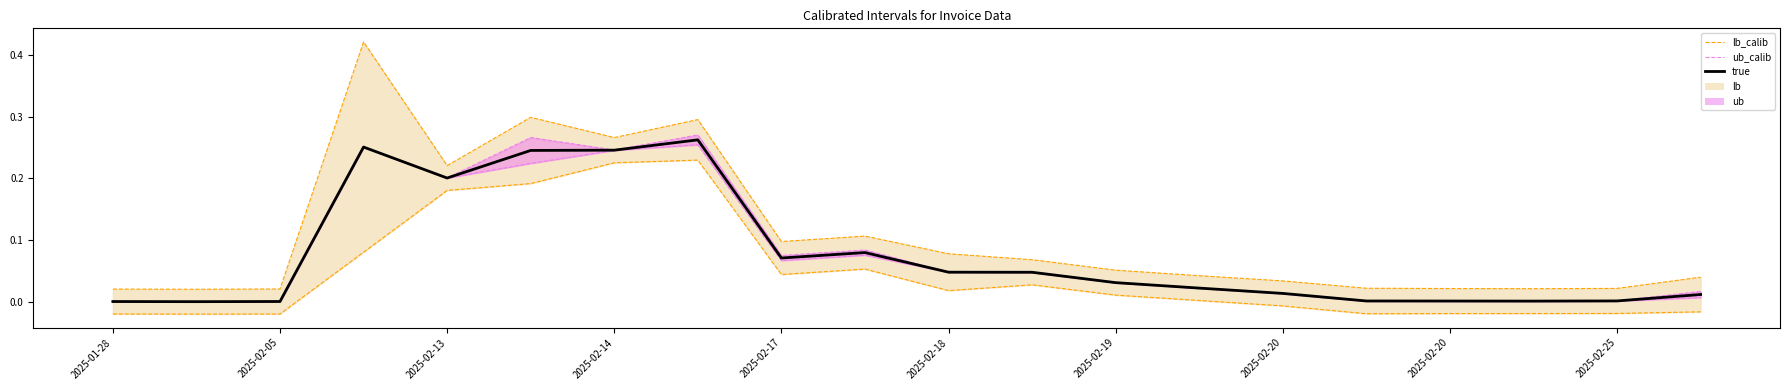

True or false: true and ub_calib intersect in this chart.

False